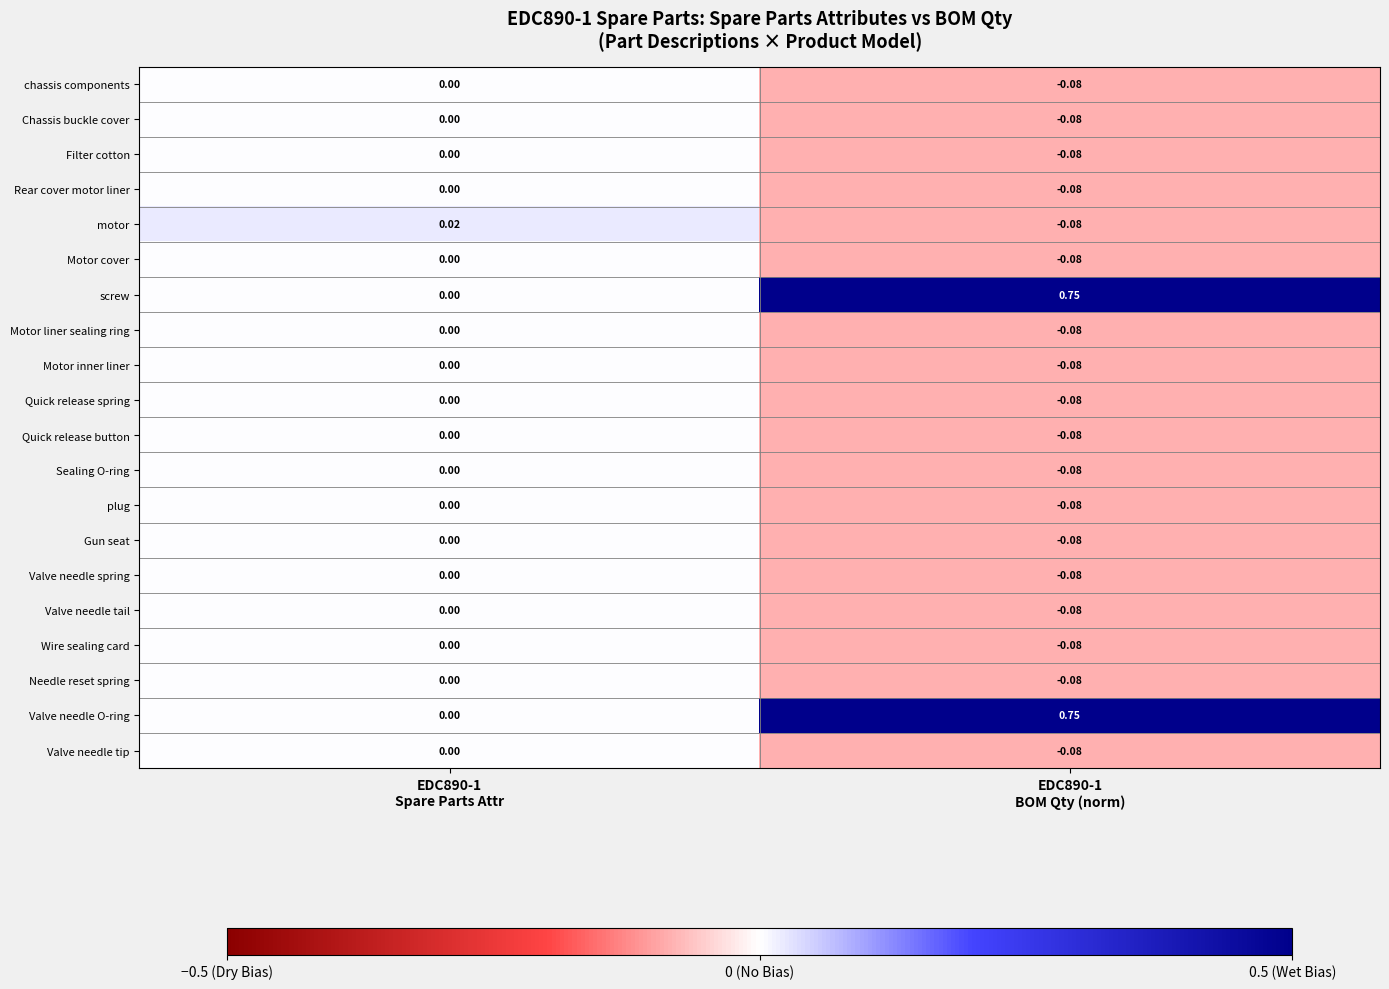

Between EDC890-1 Spare Parts Attr and EDC890-1 BOM Qty (norm), which series saw the biggest shift?

screw